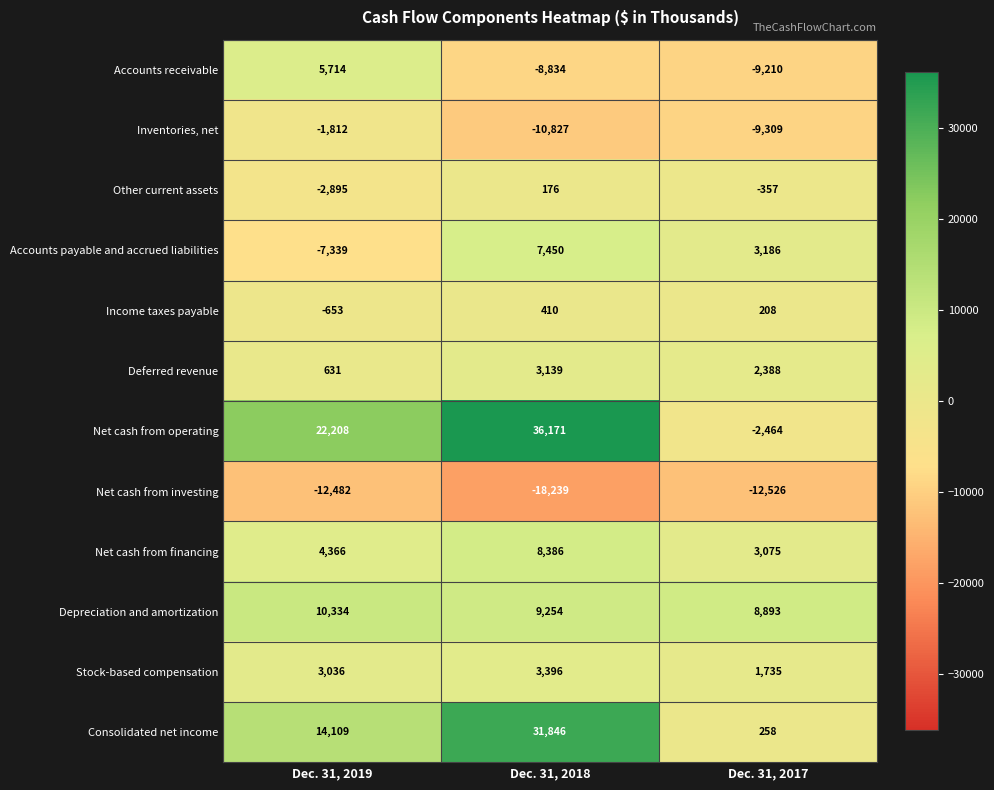

What is the sum of all Deferred revenue values?

6158